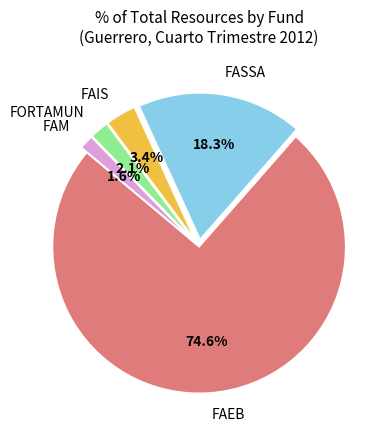

How many slices are in this pie chart?

5